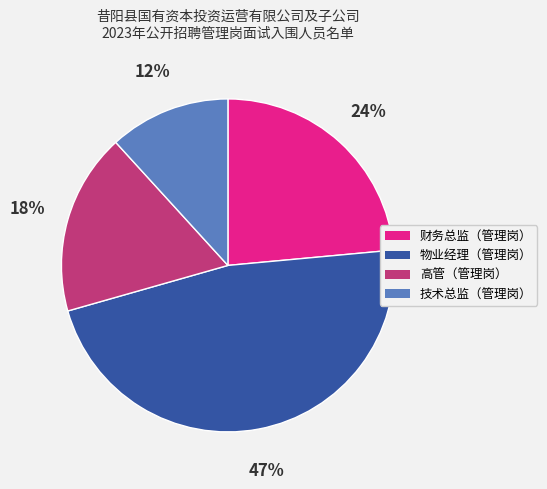

Is 财务总监（管理岗） the majority of the pie?

No